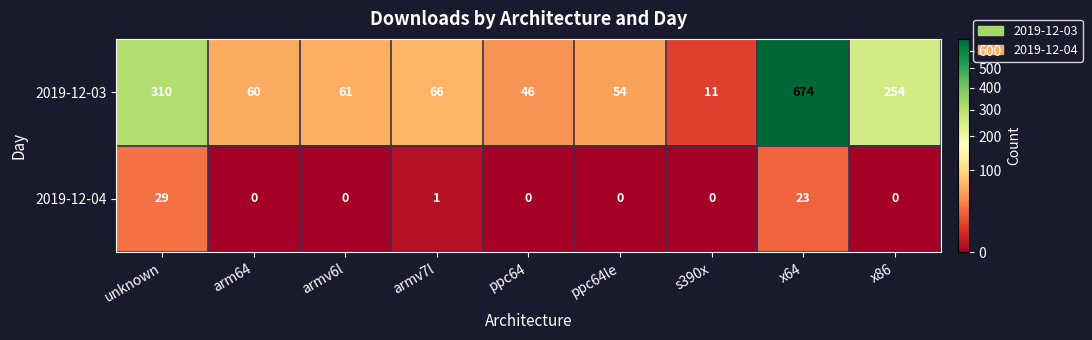

What is the sum of the 2019-12-03 values at s390x and arm64?

71